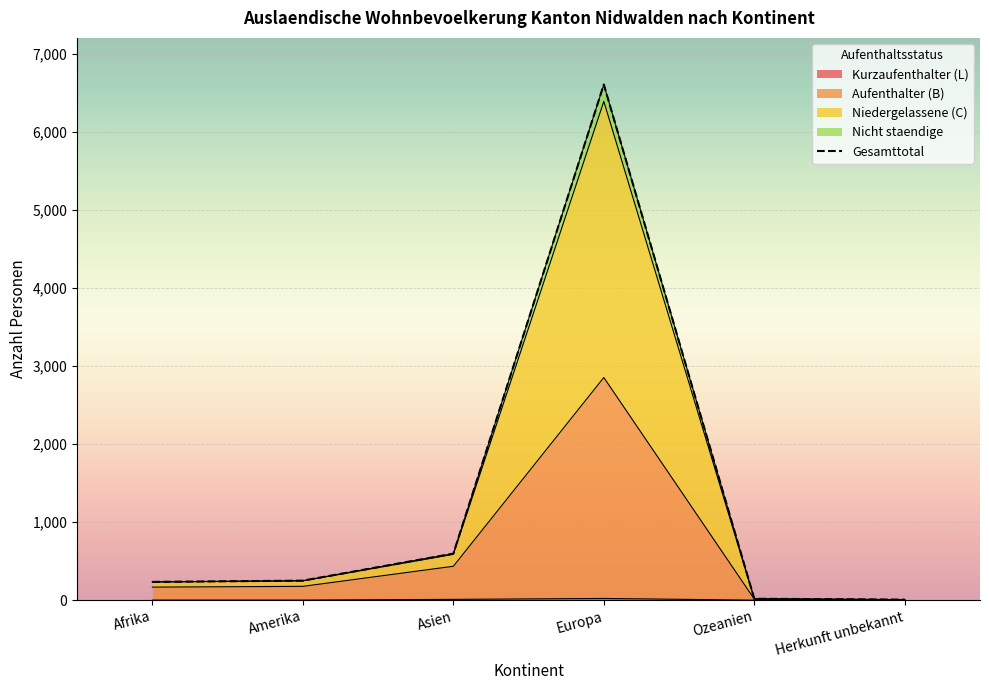

True or false: the data shows 10722 at Europa.

False